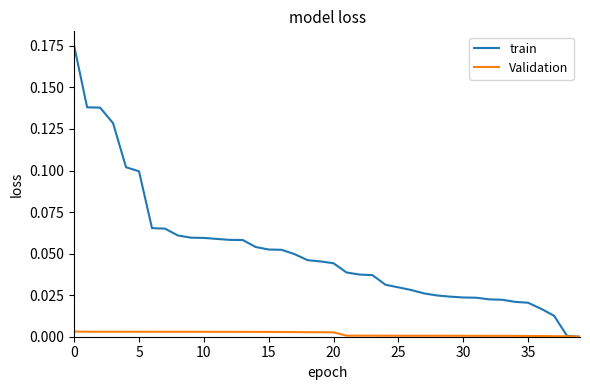

Which series has the widest spread of values?

train